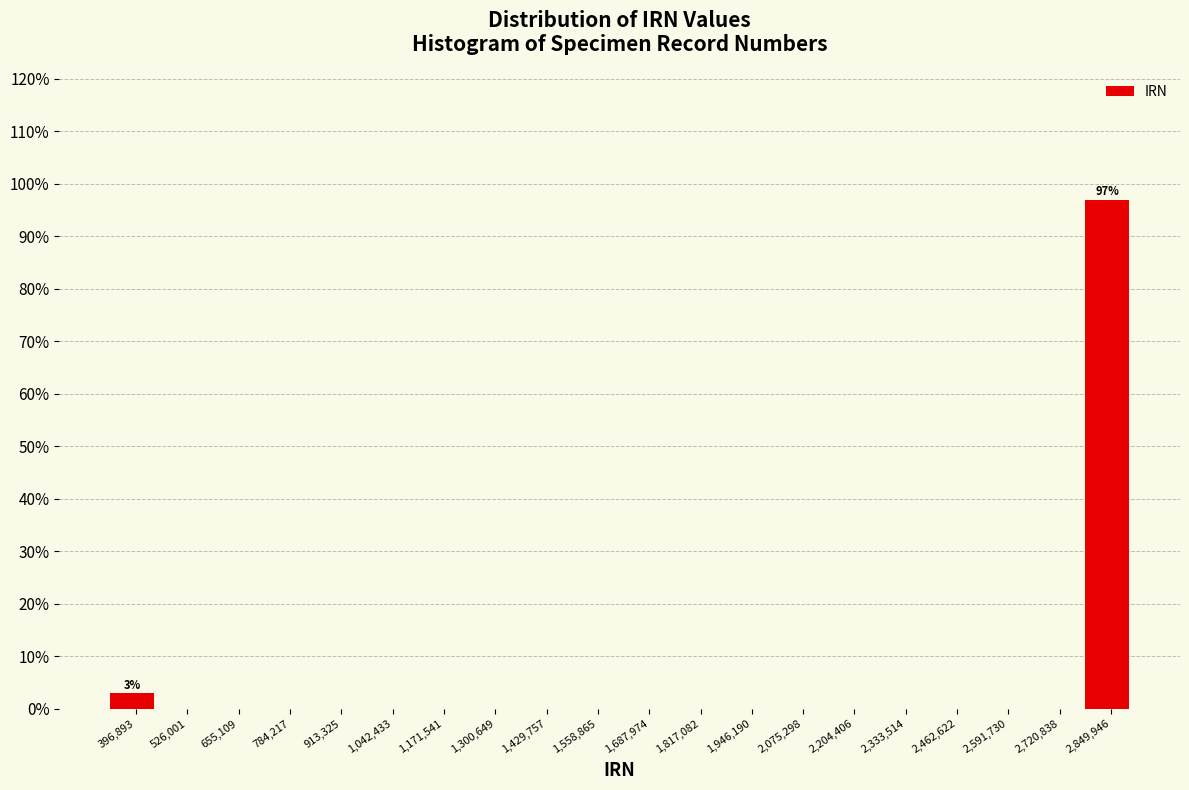

Reading left to right, extract all data points from this chart.

396,893=3	526,001=0	655,109=0	784,217=0	913,325=0	1,042,433=0	1,171,541=0	1,300,649=0	1,429,757=0	1,558,865=0	1,687,974=0	1,817,082=0	1,946,190=0	2,075,298=0	2,204,406=0	2,333,514=0	2,462,622=0	2,591,730=0	2,720,838=0	2,849,946=97